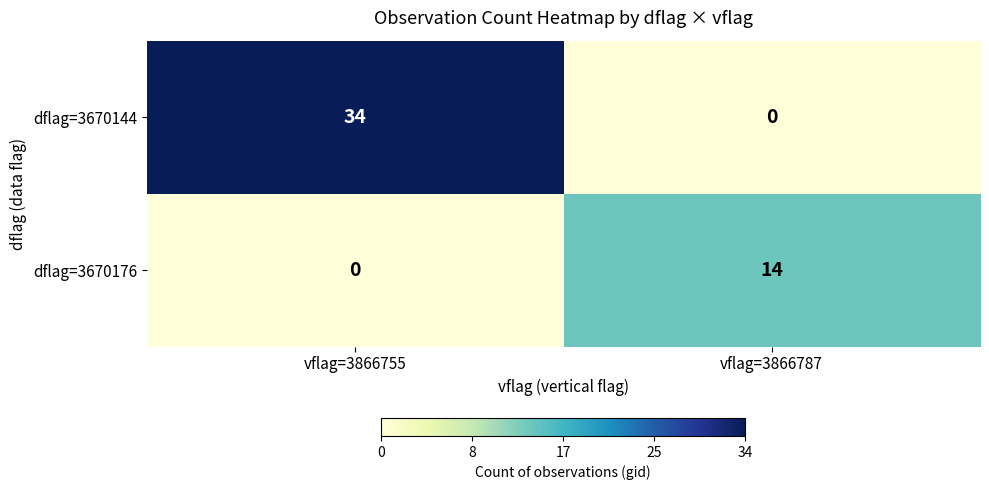

Reading left to right, what are all the values shown in this chart?

dflag=3670144: vflag=3866755=34	vflag=3866787=0
dflag=3670176: vflag=3866755=0	vflag=3866787=14